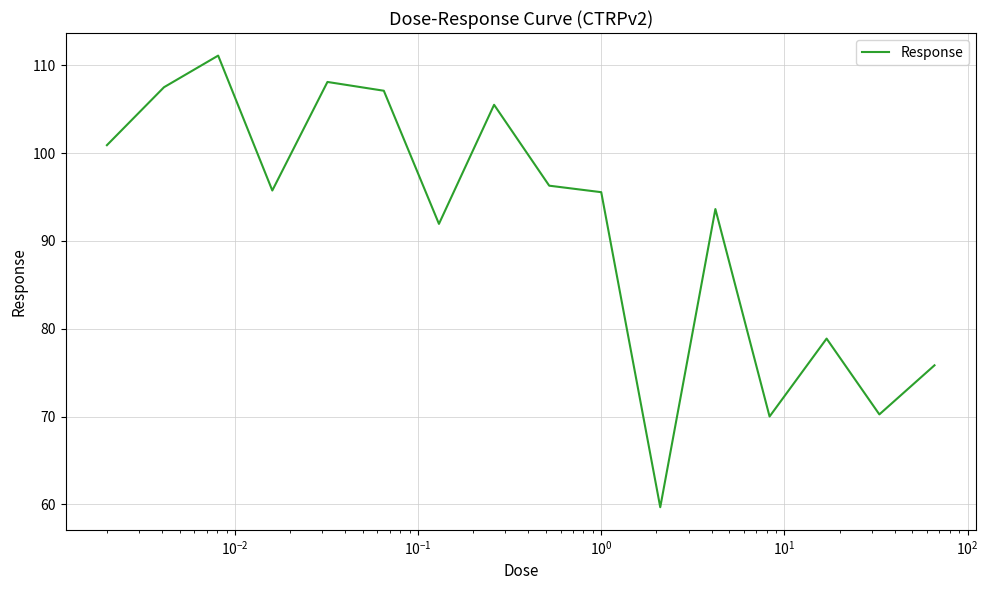

How many values exceed 95?

9